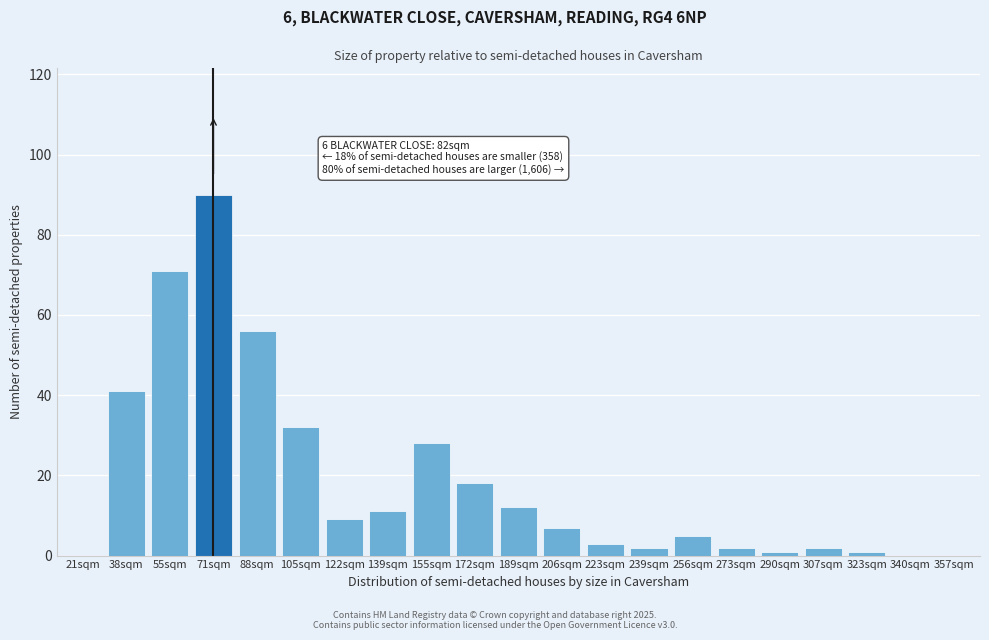

Reading left to right, what are all the values shown in this chart?

21sqm=0	38sqm=41	55sqm=71	71sqm=90	88sqm=56	105sqm=32	122sqm=9	139sqm=11	155sqm=28	172sqm=18	189sqm=12	206sqm=7	223sqm=3	239sqm=2	256sqm=5	273sqm=2	290sqm=1	307sqm=2	323sqm=1	340sqm=0	357sqm=0